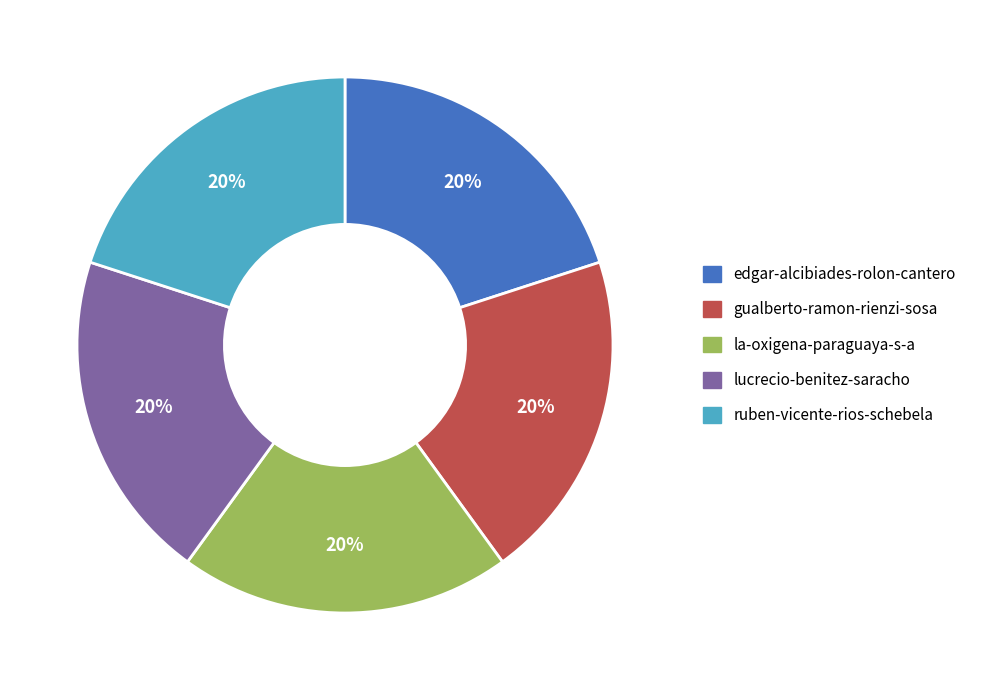

How many slices are in this pie chart?

5